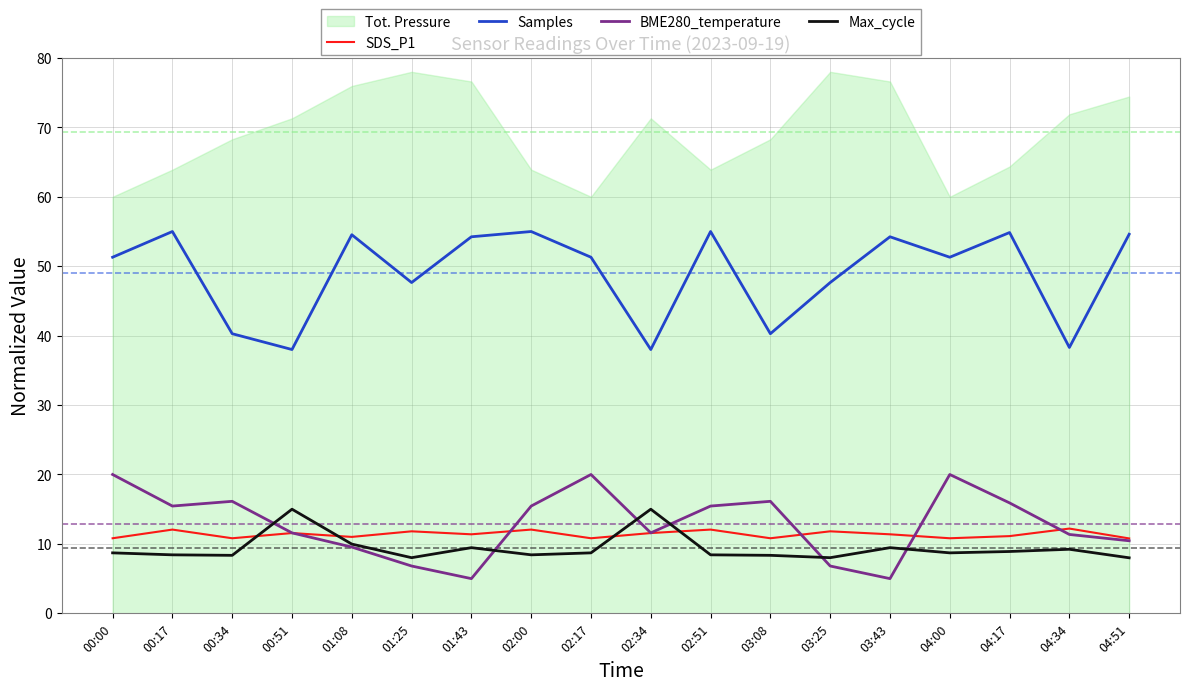

True or false: SDS_P1 has a value of 3.8 at 03:25.

False